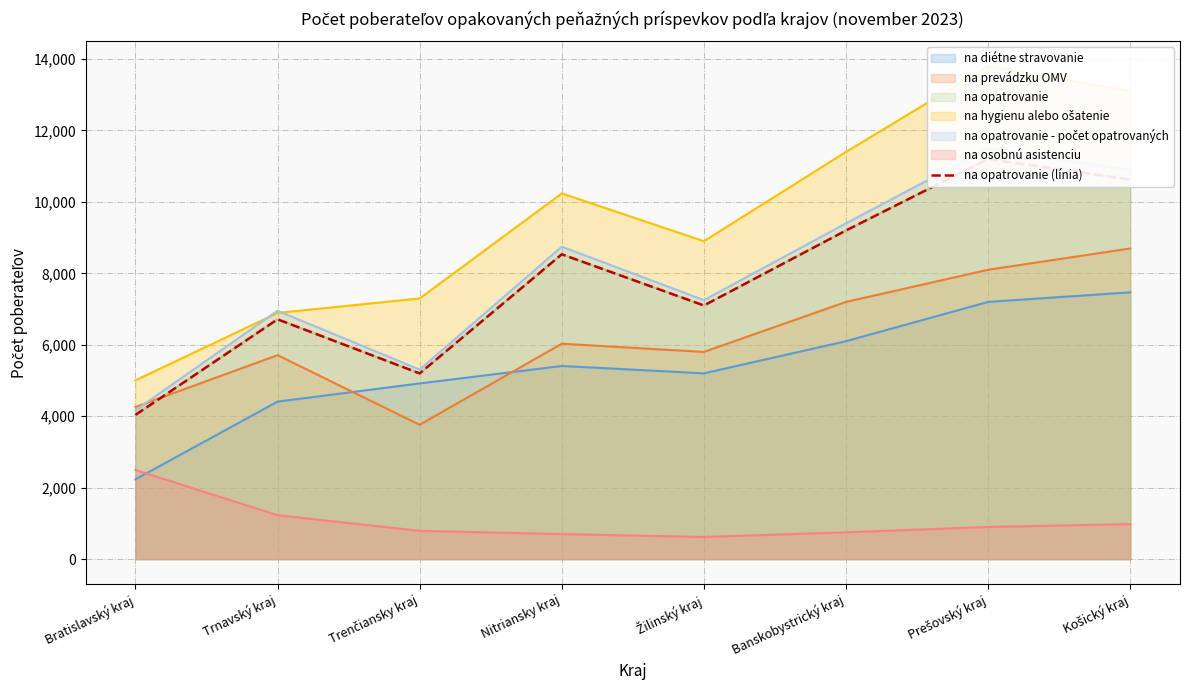

What is the label of the 7th point from the right?

Trnavský kraj